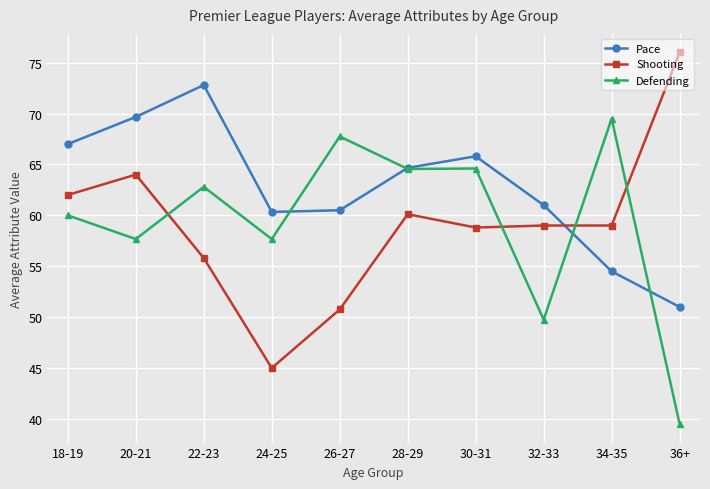

Which series has the widest spread of values?

Shooting